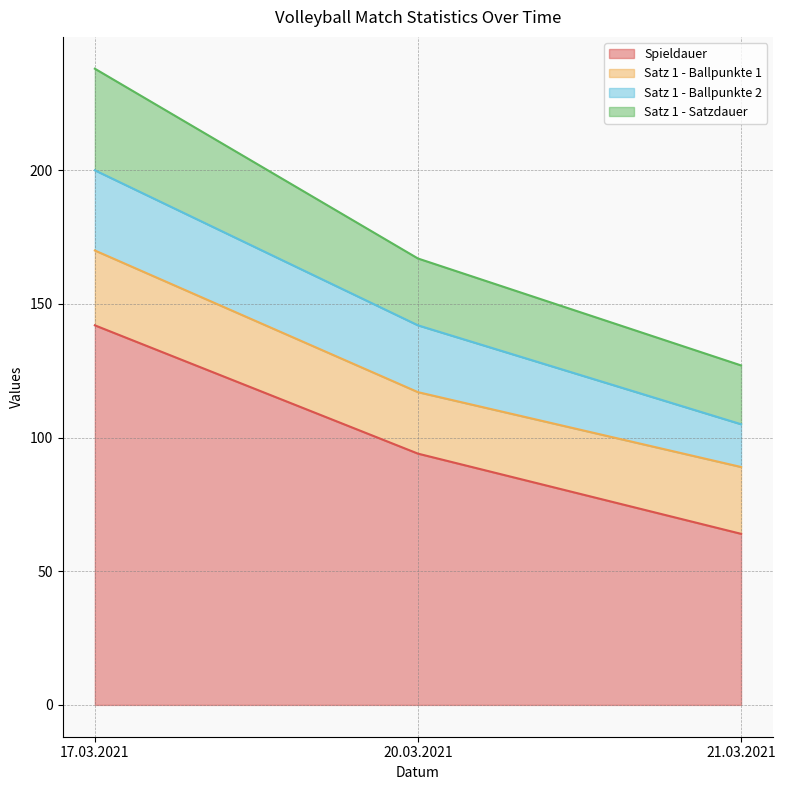

What is the total value across all series at 17.03.2021?

238